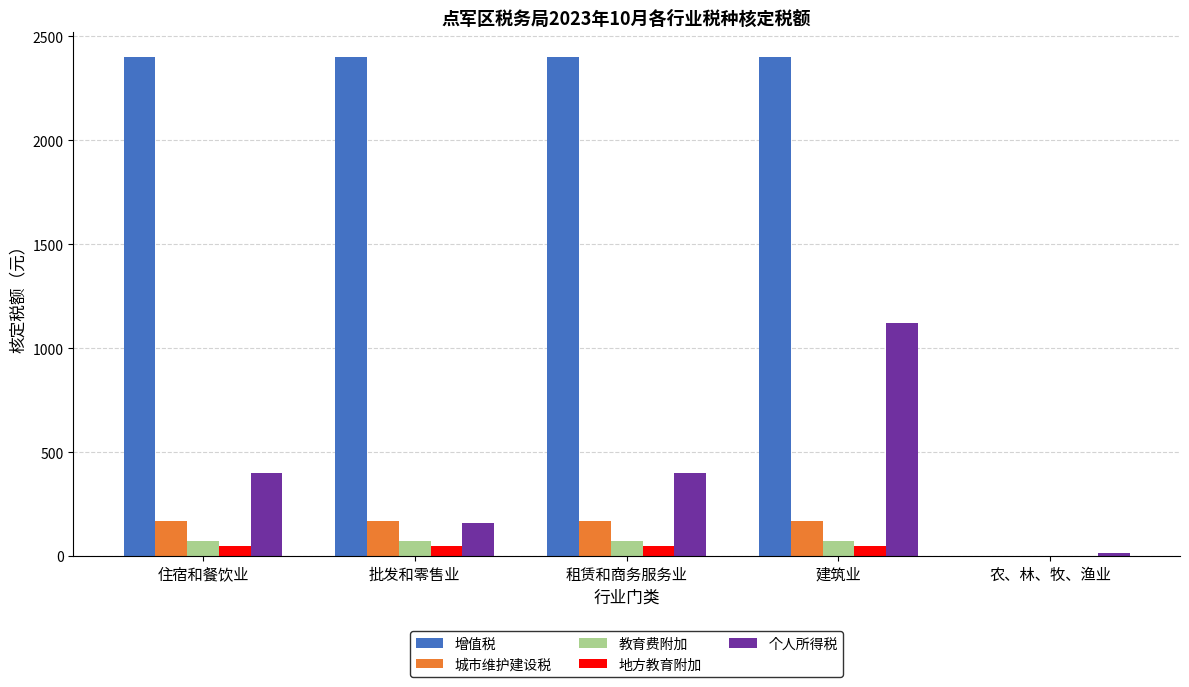

Which series has the largest total across all categories?

增值税